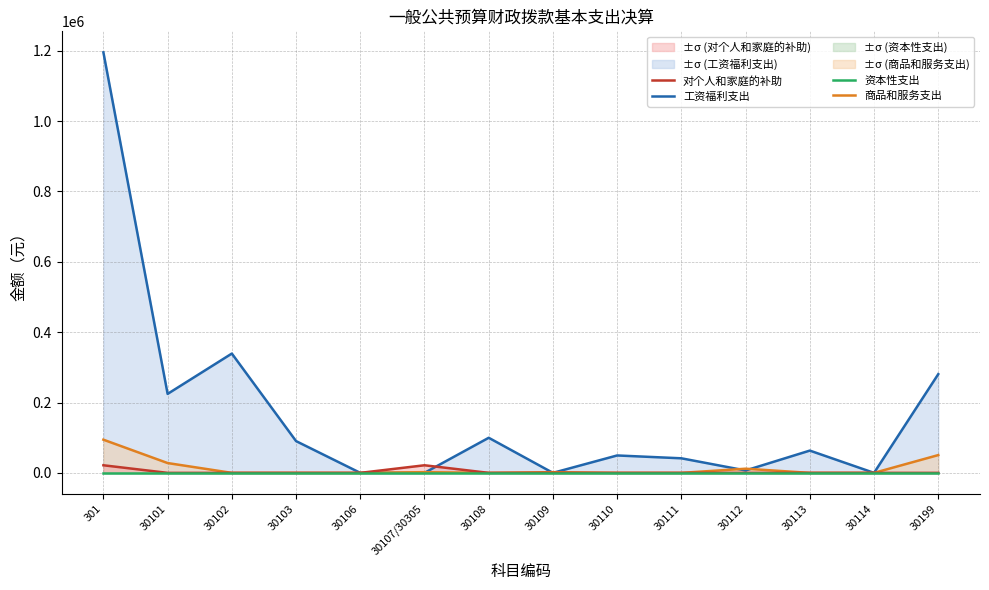

Reading left to right, what are all the values shown in this chart?

工资福利支出: 301=1195501.3	30101=224527.2	30102=339194.7	30103=90326.0	30106=0.0	30107/30305=0.0	30108=99744.9	30109=0.0	30110=49496.6	30111=41411.0	30112=6835.0	30113=63328.0	30114=0.0	30199=280637.9
商品和服务支出: 301=94333.0	30101=27896.1	30102=0.0	30103=0.0	30106=0.0	30107/30305=2000.0	30108=0.0	30109=2000.0	30110=0.0	30111=0.0	30112=11810.0	30113=0.0	30114=0.0	30199=50550.0
对个人和家庭的补助: 301=21600.0	30101=0.0	30102=0.0	30103=0.0	30106=0.0	30107/30305=21600.0	30108=0.0	30109=0.0	30110=0.0	30111=0.0	30112=0.0	30113=0.0	30114=0.0	30199=0.0
资本性支出: 301=0.0	30101=0.0	30102=0.0	30103=0.0	30106=0.0	30107/30305=0.0	30108=0.0	30109=0.0	30110=0.0	30111=0.0	30112=0.0	30113=0.0	30114=0.0	30199=0.0